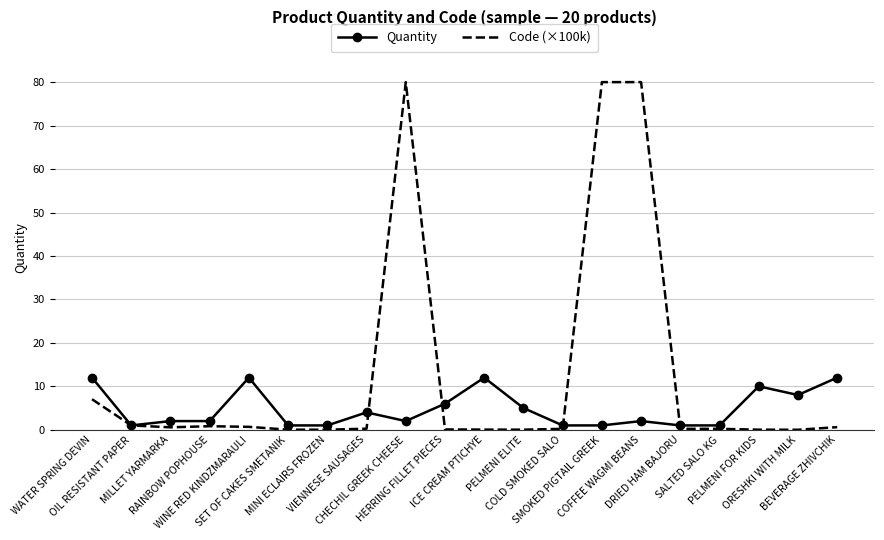

What is the maximum value shown in the chart?

80.0